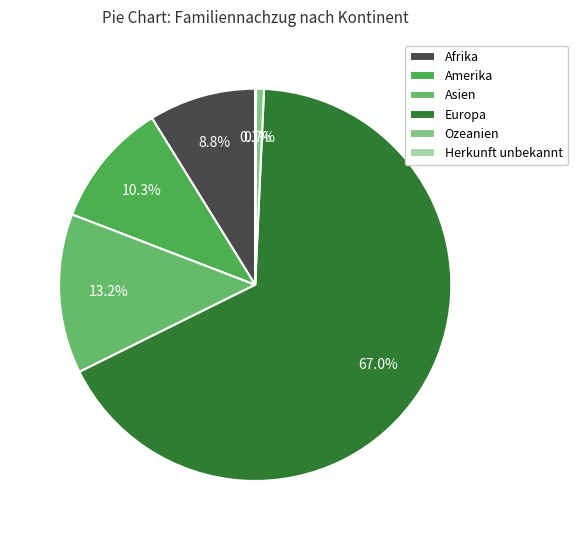

How many segments does this pie chart have?

6